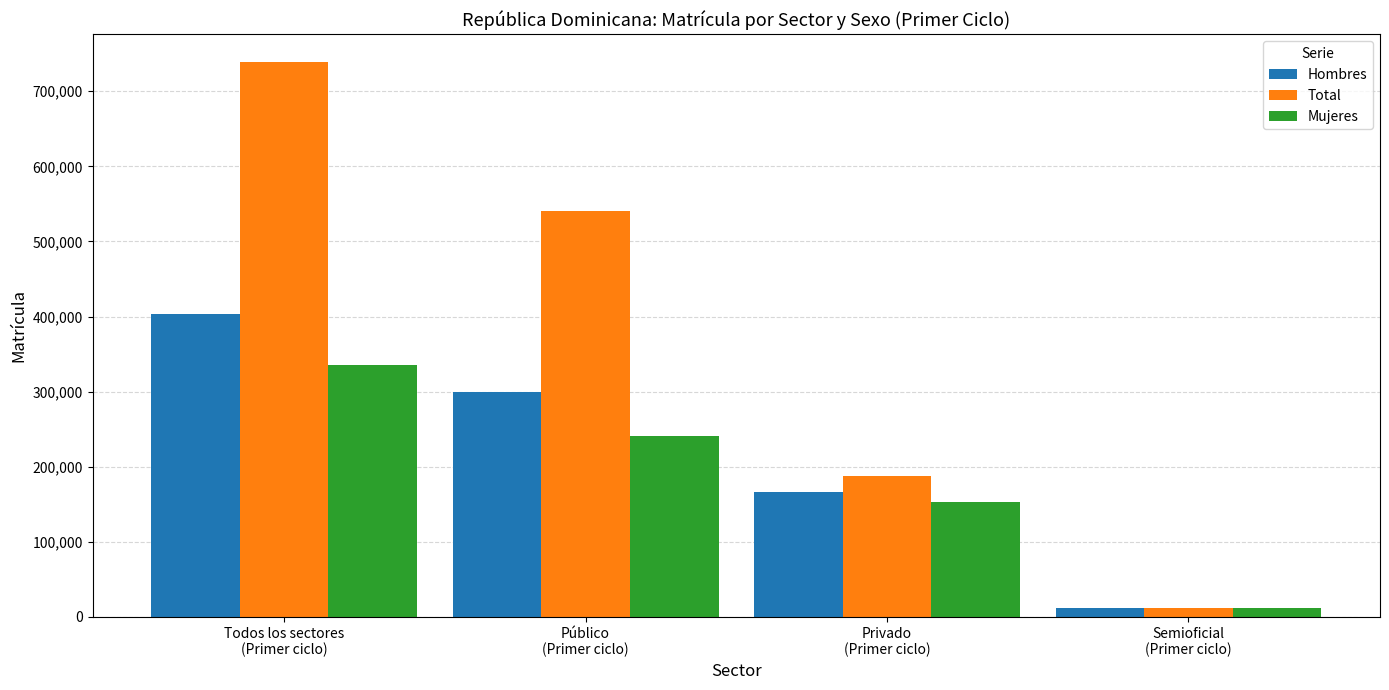

Which series changed the most between Público
(Primer ciclo) and Semioficial
(Primer ciclo)?

Total